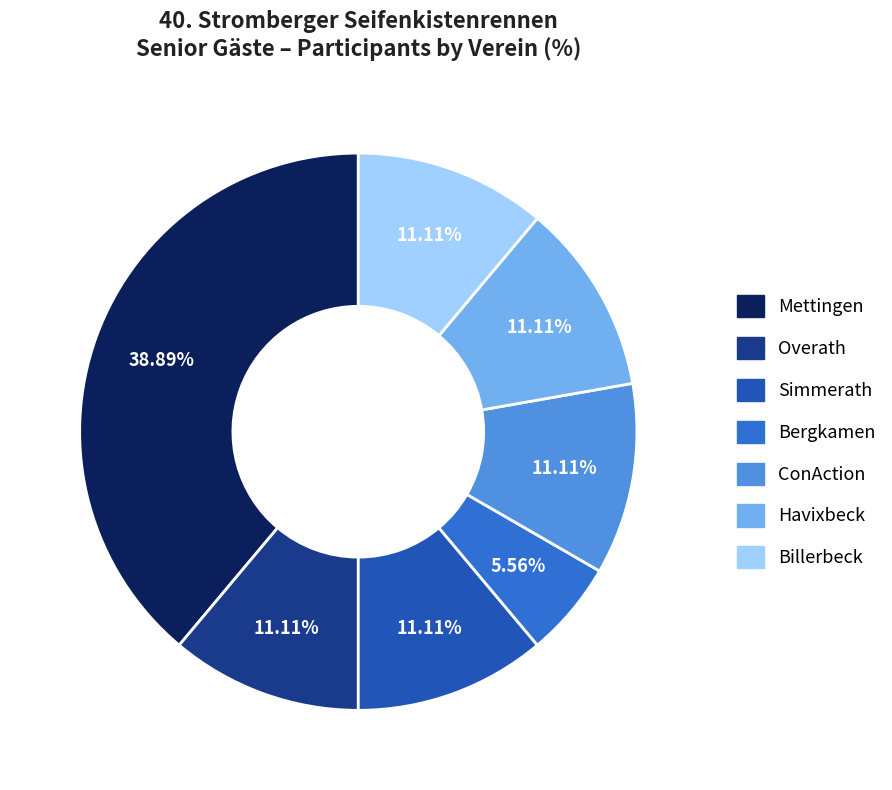

Count the number of slices in the pie.

7